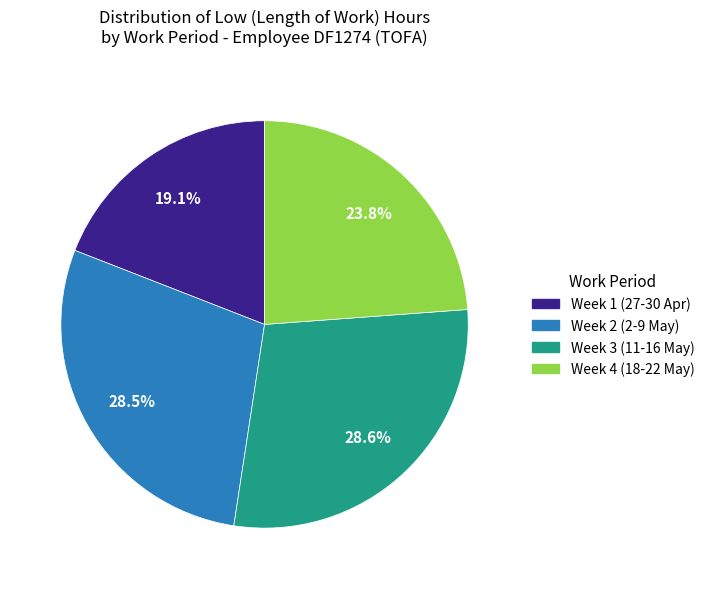

Does any single category account for the majority?

No